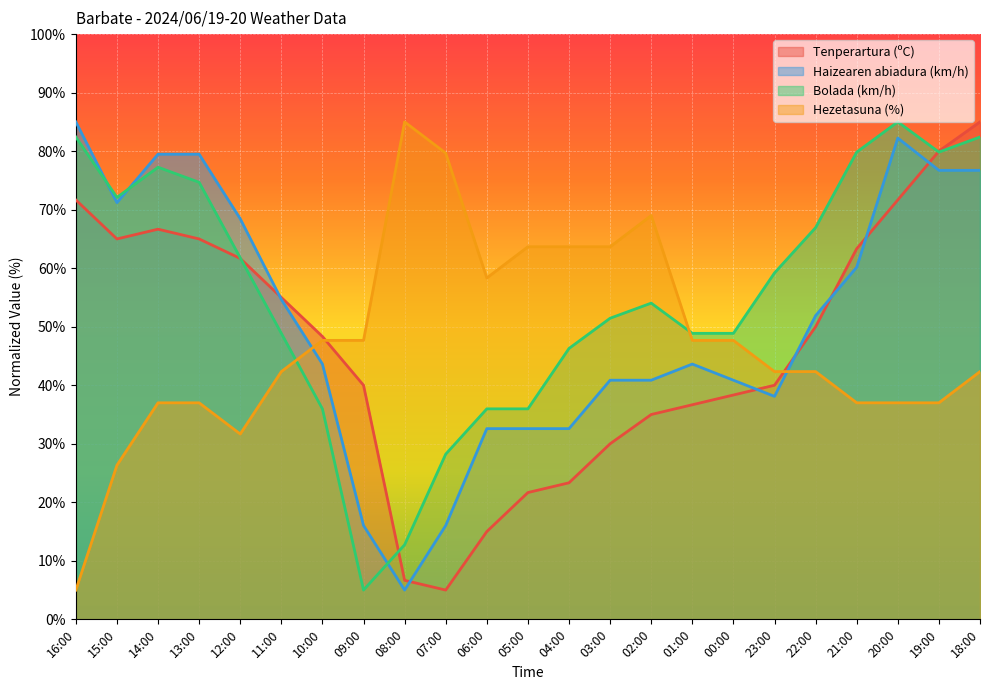

True or false: Haizearen abiadura (km/h) has more than 1 interior local peaks.

True